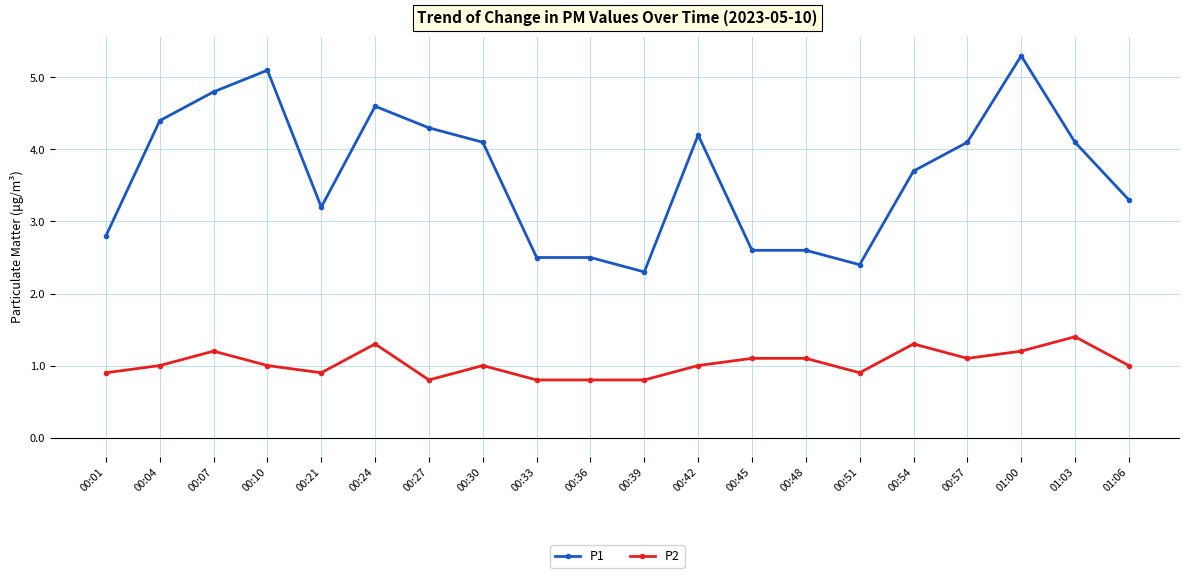

True or false: P2 has more than 1 points higher than both neighbors.

True